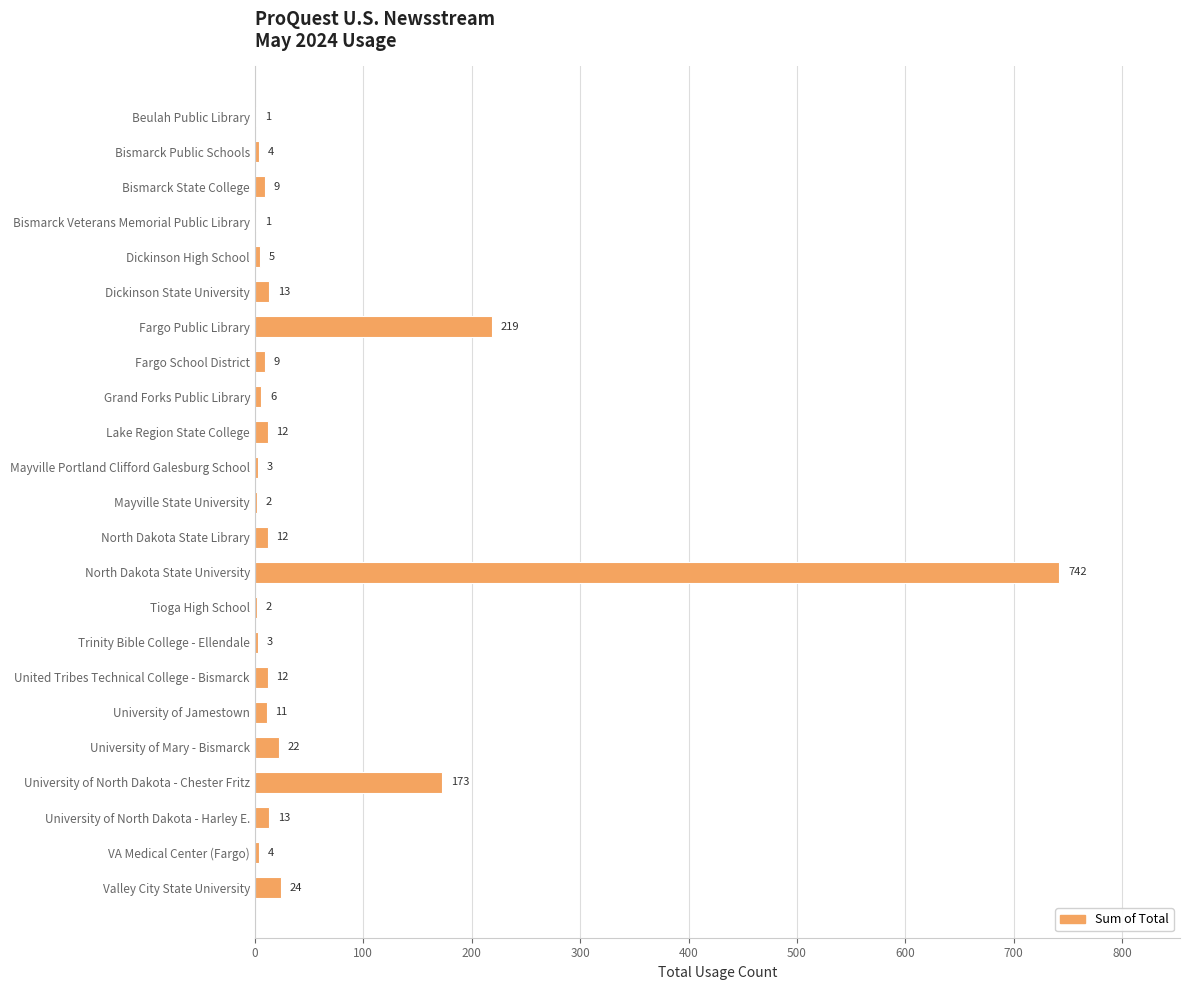

At which category does the chart reach its peak across all series?

North Dakota State University